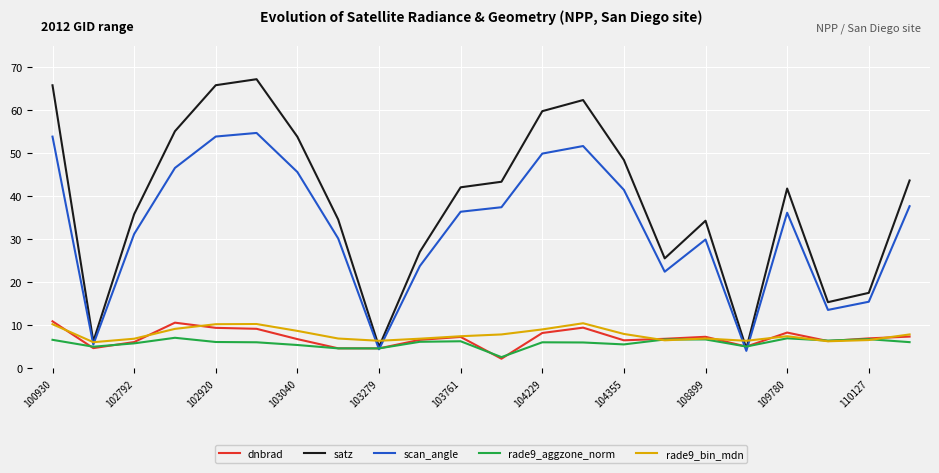

What is the maximum value for dnbrad?

11.0